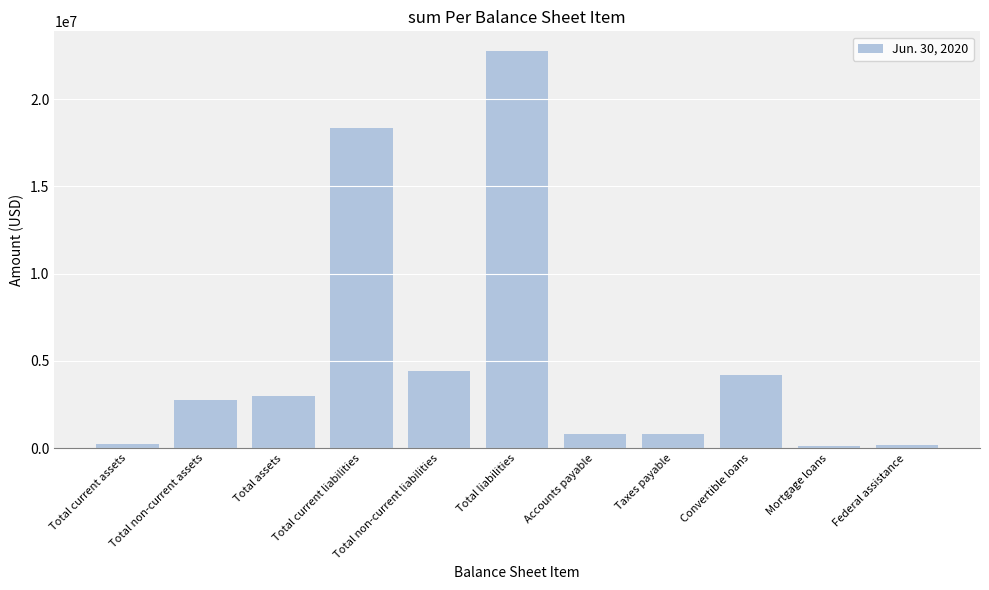

What is the average value?

5232122